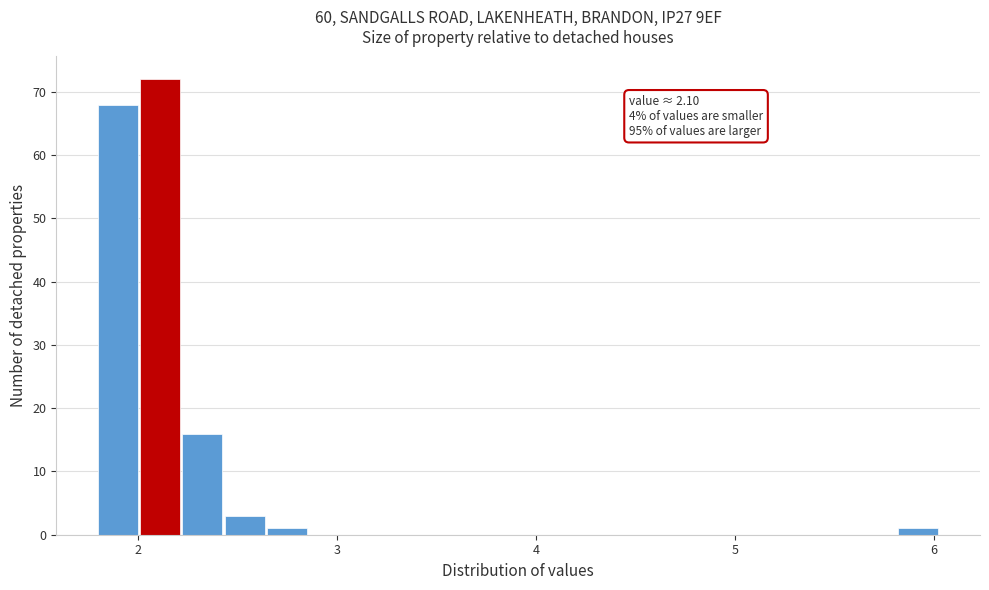

Read against the x-axis, roughly where is the centre of the tallest bar?

2.1